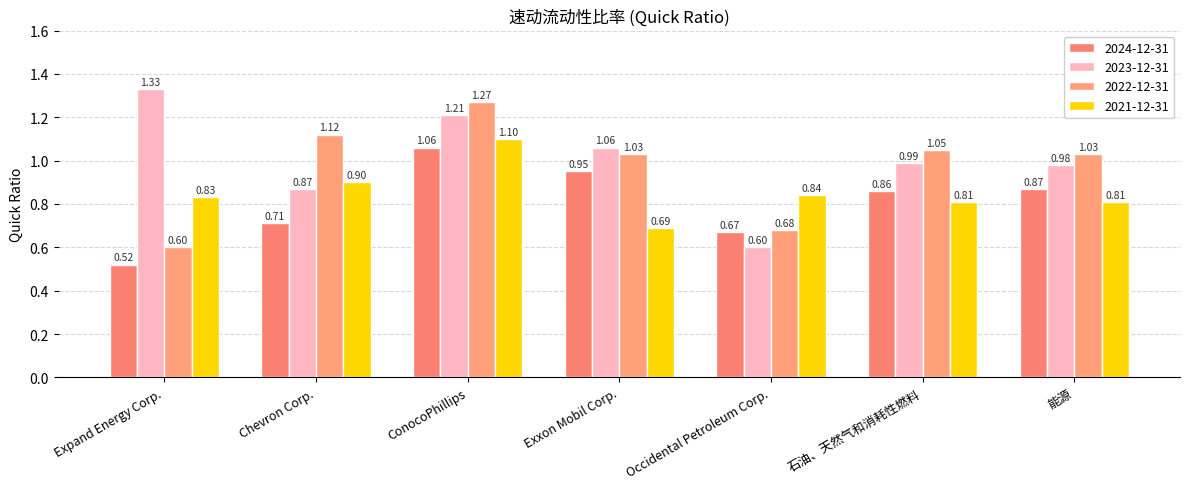

Reading right to left, list all the values displayed in this chart.

2024-12-31: 0.9	0.9	0.7	0.9	1.1	0.7	0.5
2023-12-31: 1.0	1.0	0.6	1.1	1.2	0.9	1.3
2022-12-31: 1.0	1.1	0.7	1.0	1.3	1.1	0.6
2021-12-31: 0.8	0.8	0.8	0.7	1.1	0.9	0.8